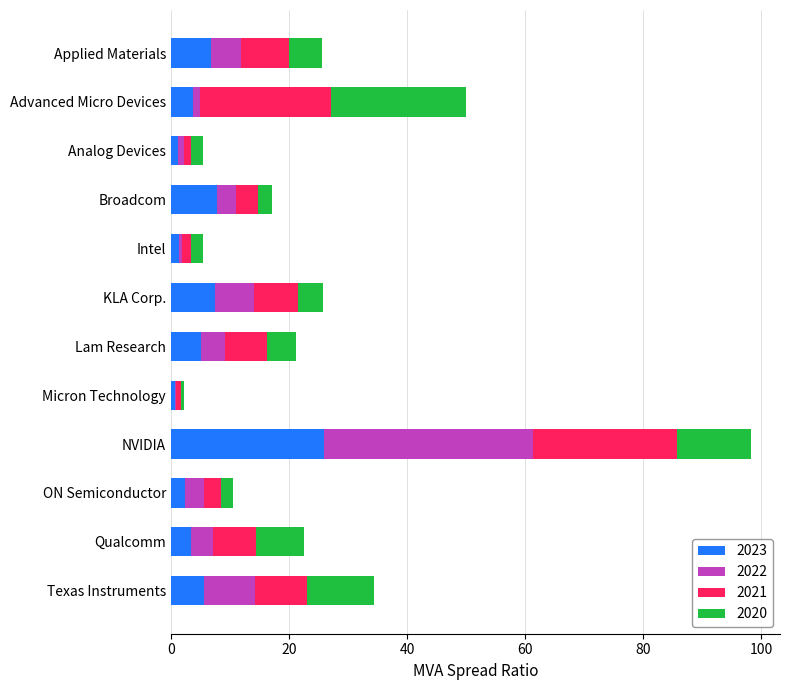

What is the sum of all 2023 values?

71.3